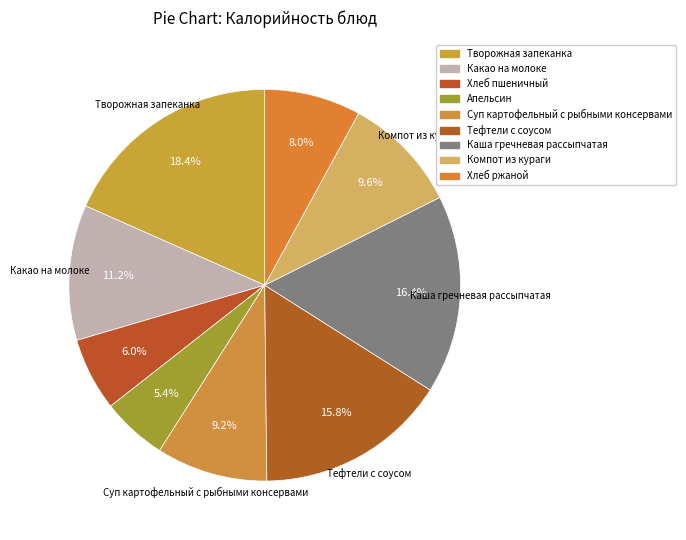

What percentage is the Какао на молоке slice, to the nearest percent?

11%